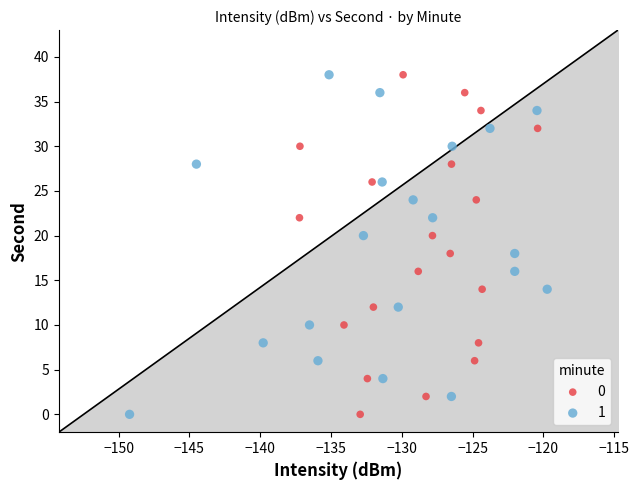

What are all the series names shown in the legend?

0, 1